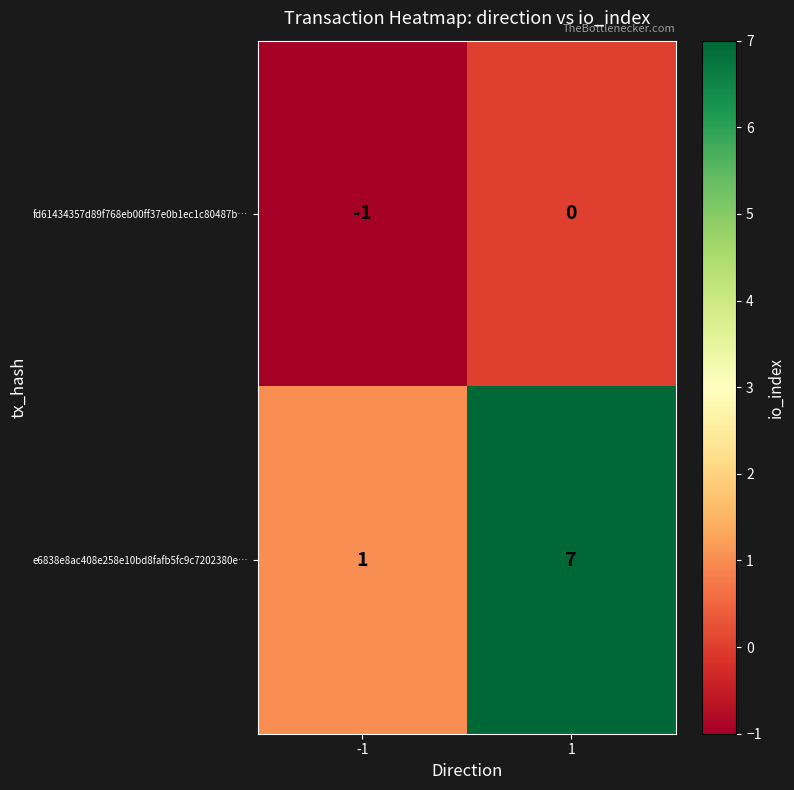

What is the difference between the e6838e8ac408e258e10bd8fafb5fc9c7202380e… values at 1 and -1?

6